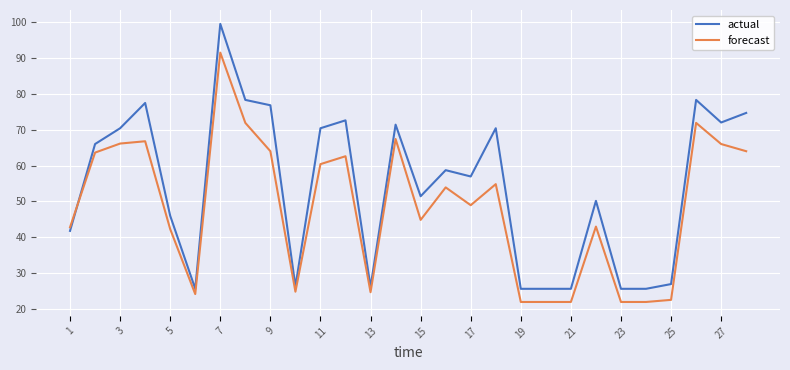

List the series in order of their peak value, lowest first.

forecast, actual